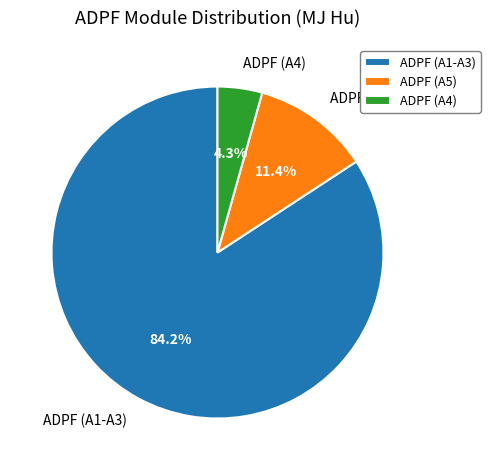

To the nearest percent, what is the average slice percentage?

33%